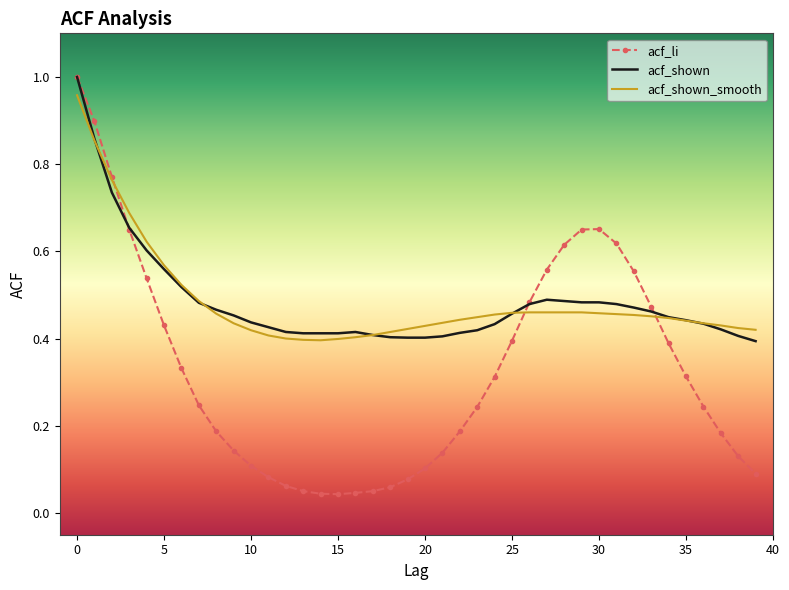

Count the number of categories in the chart.

40